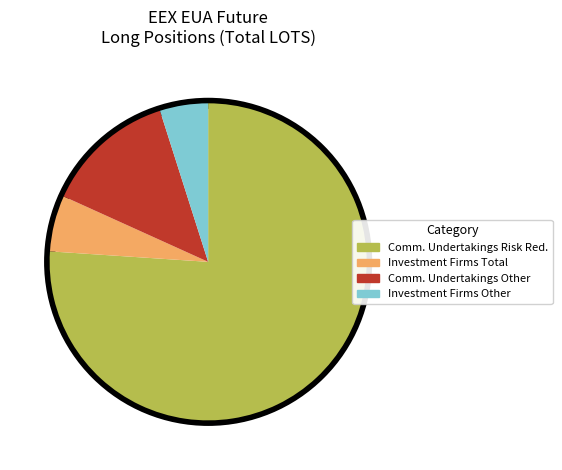

What is the largest slice in the pie chart?

Comm. Undertakings Risk Red.